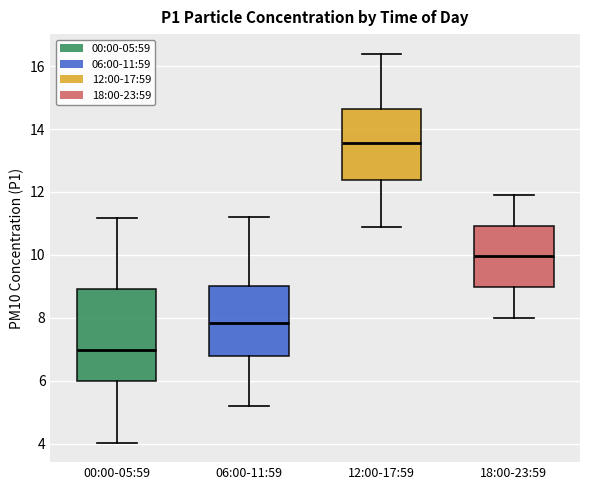

Comparing the boxes themselves (not the whiskers), which one is the tallest?

00:00-05:59